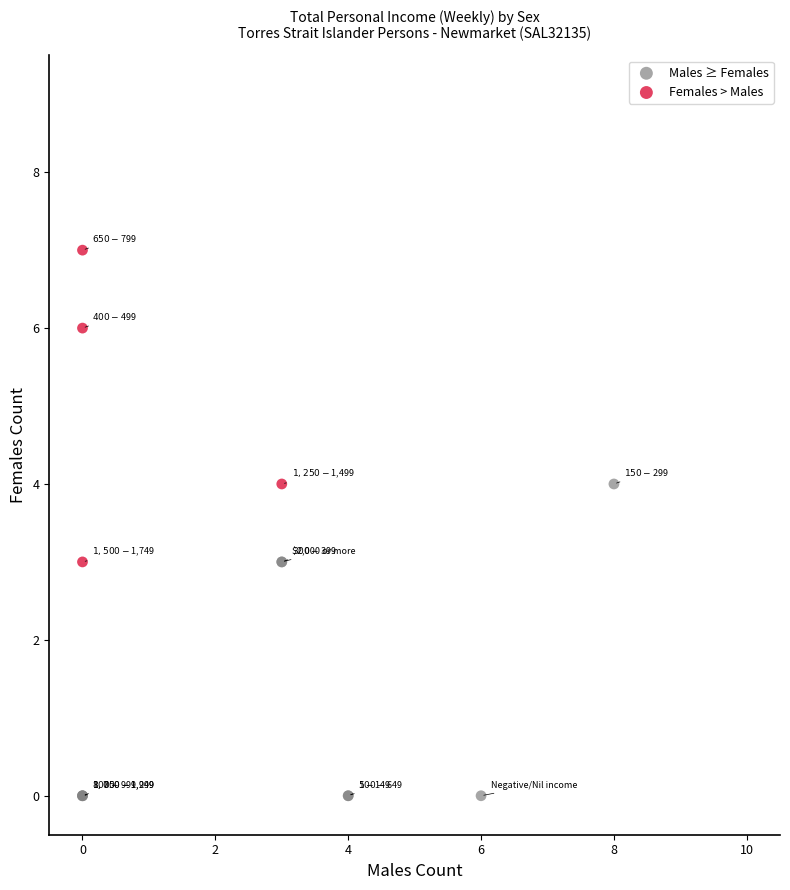

Which series contains the lowest Y value?

Males ≥ Females